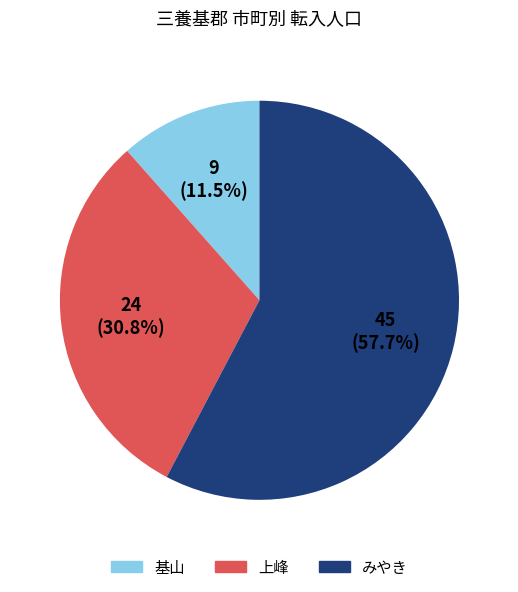

What percentage is the みやき slice, to the nearest percent?

58%